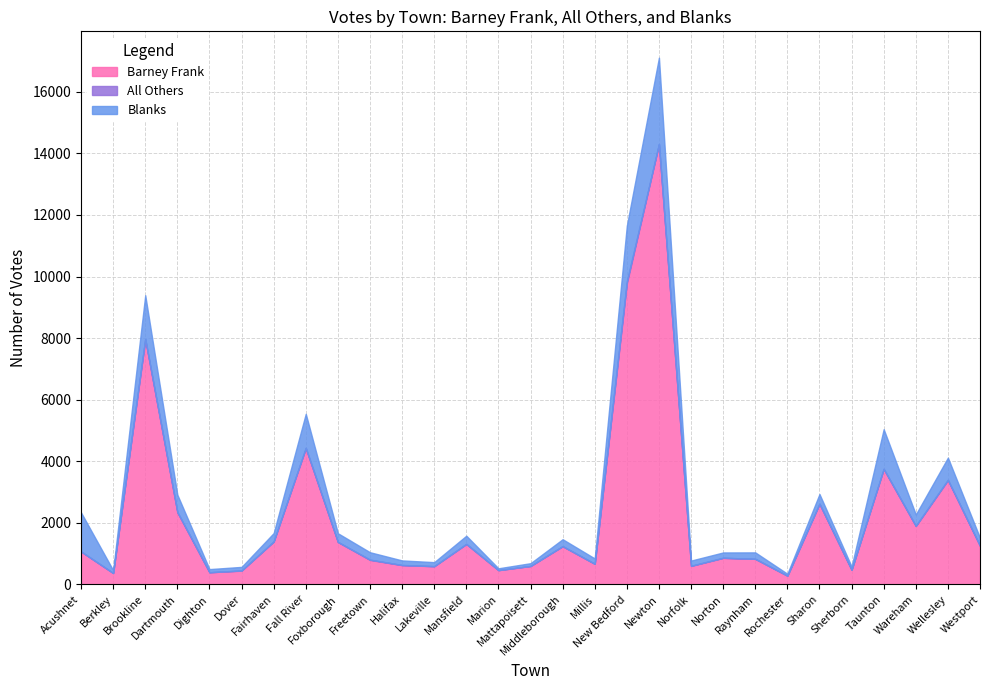

In Blanks, how many points are lower than both neighbors (excluding endpoints)?

9